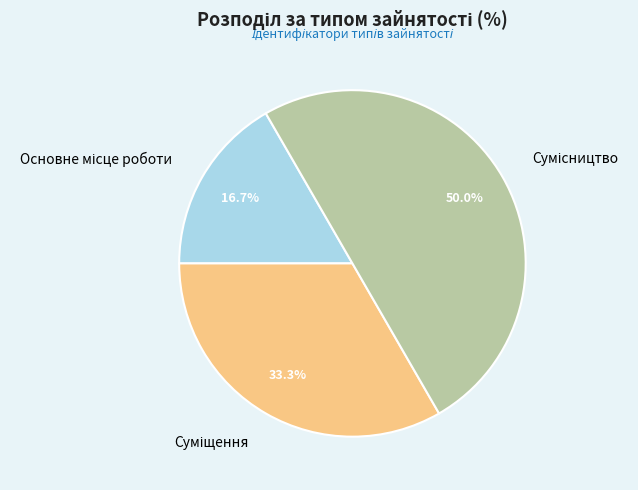

Count the number of slices in the pie.

3